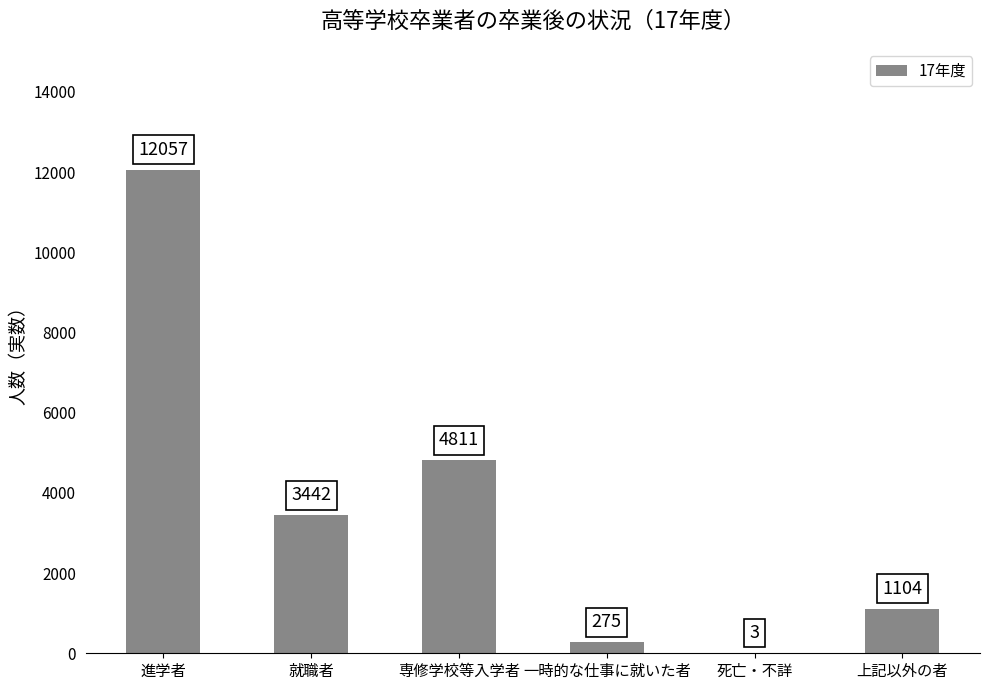

What is the change in value from 専修学校等入学者 to 死亡・不詳?

-4808